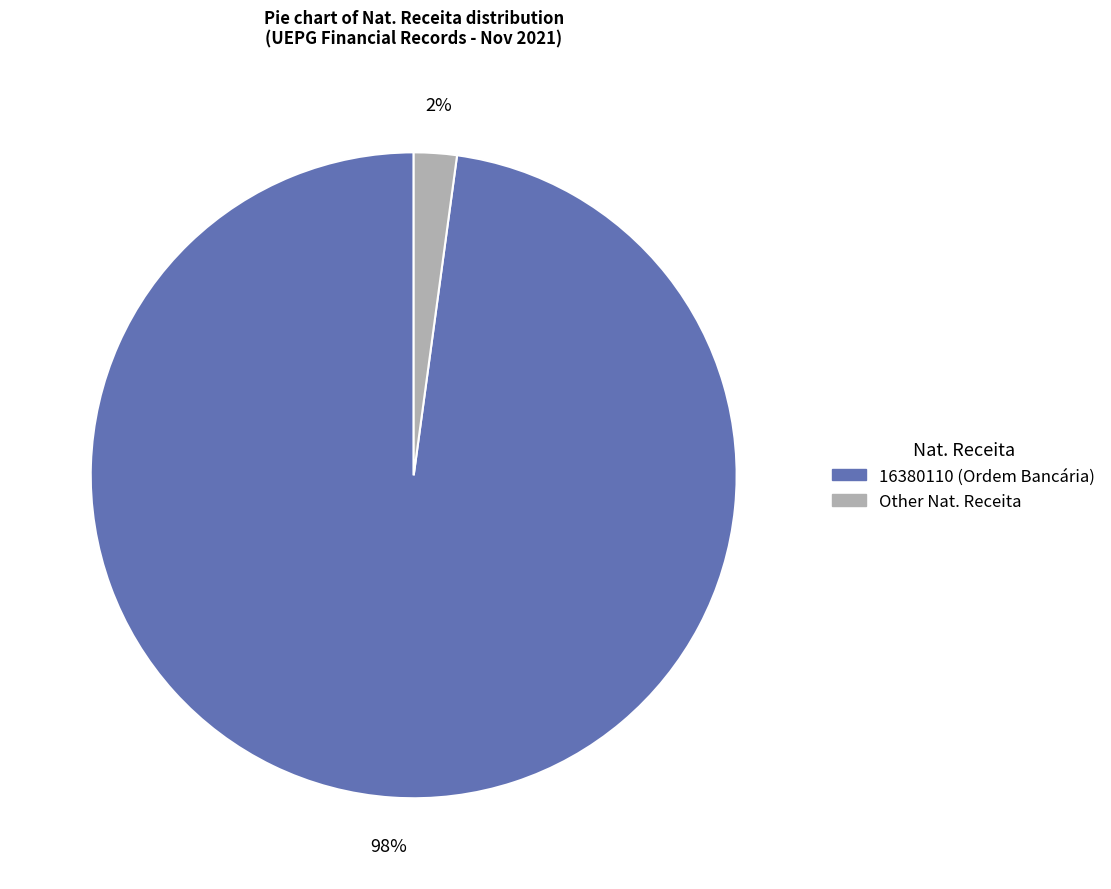

Is there any slice that represents more than half of the pie?

Yes